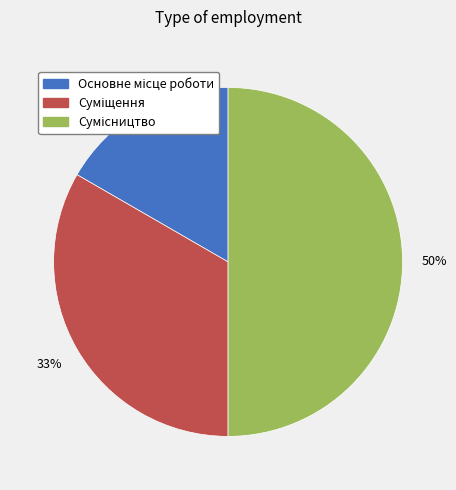

To the nearest percent, what is the average slice percentage?

33%